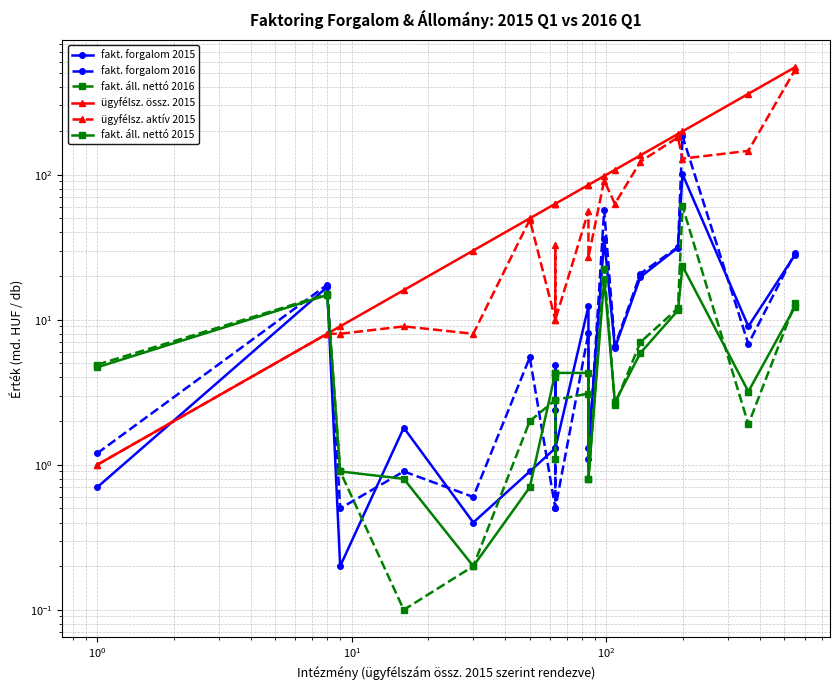

How many times do fakt. áll. nettó 2016 and fakt. forgalom 2016 cross each other?

7